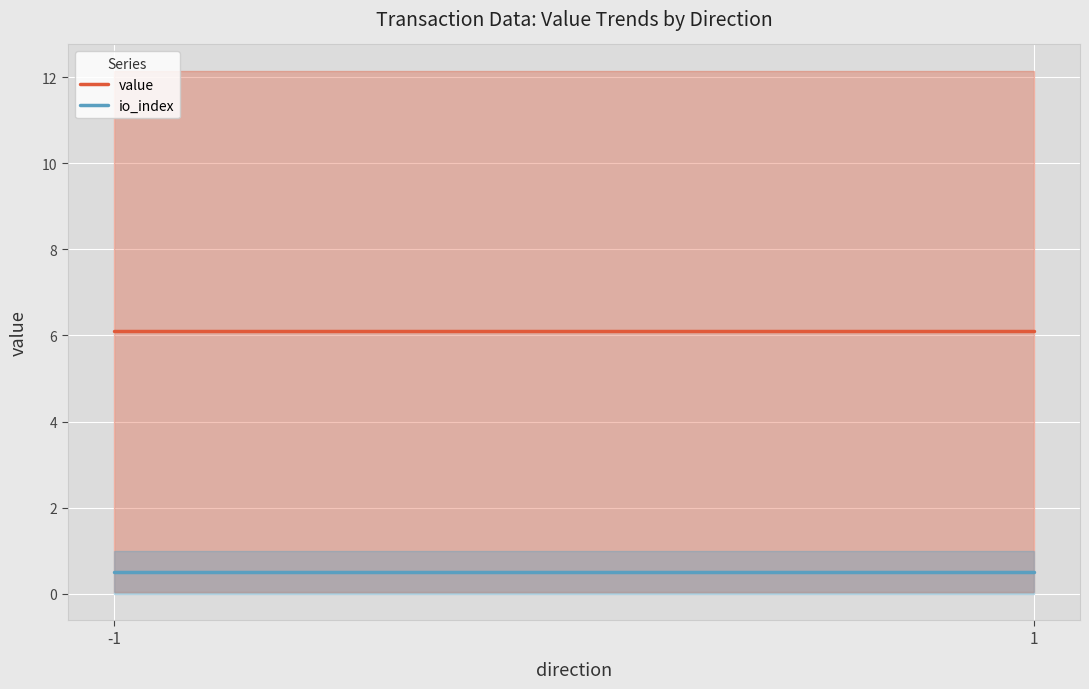

True or false: io_index has a value of 0.5 at -1.

True